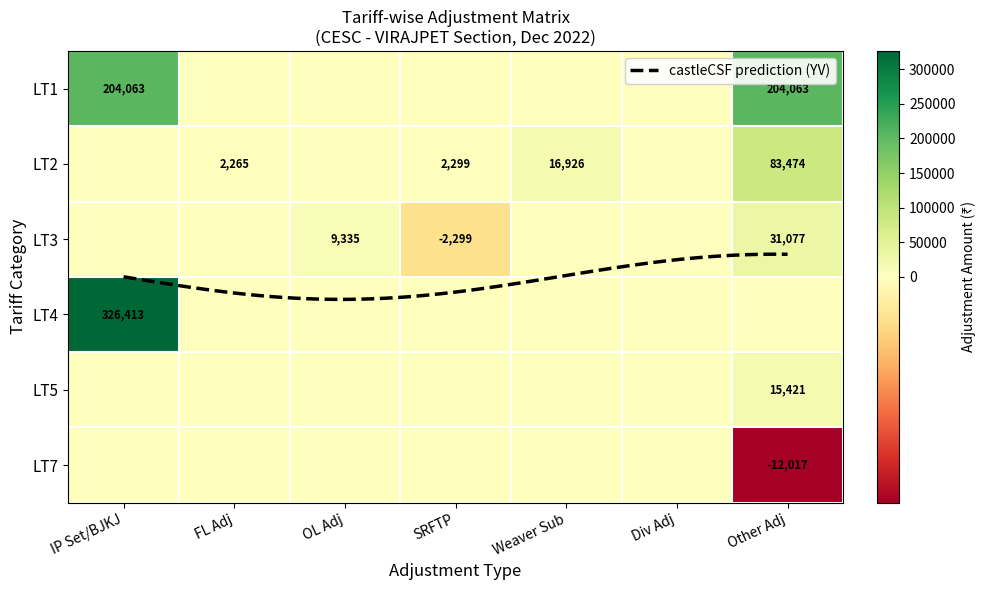

What is the average value of the LT3 series?

5444.7